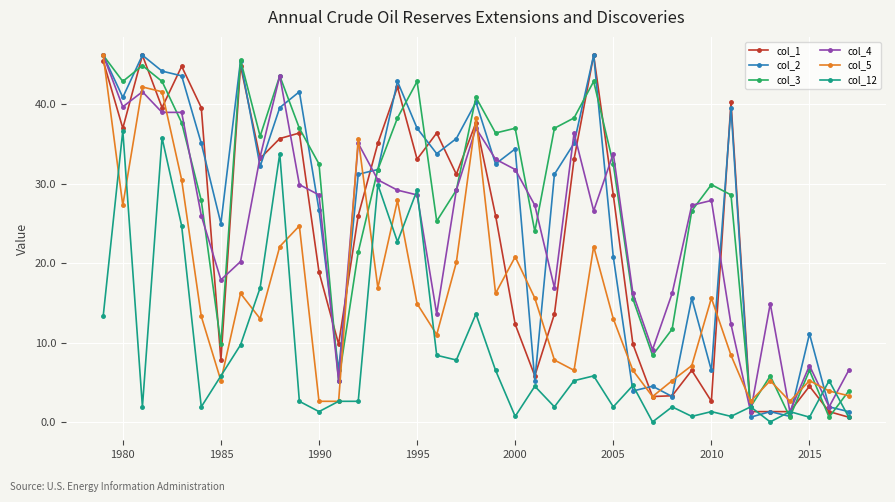

What is the value of the col_2 point at the 24th from the left?

31.2